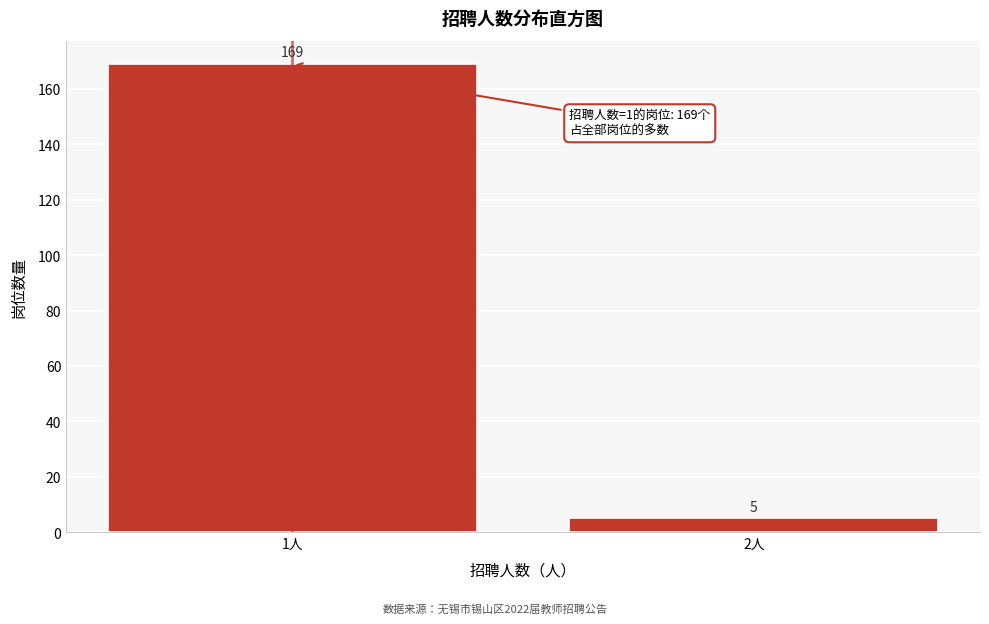

Reading right to left, list all the values displayed in this chart.

5	169